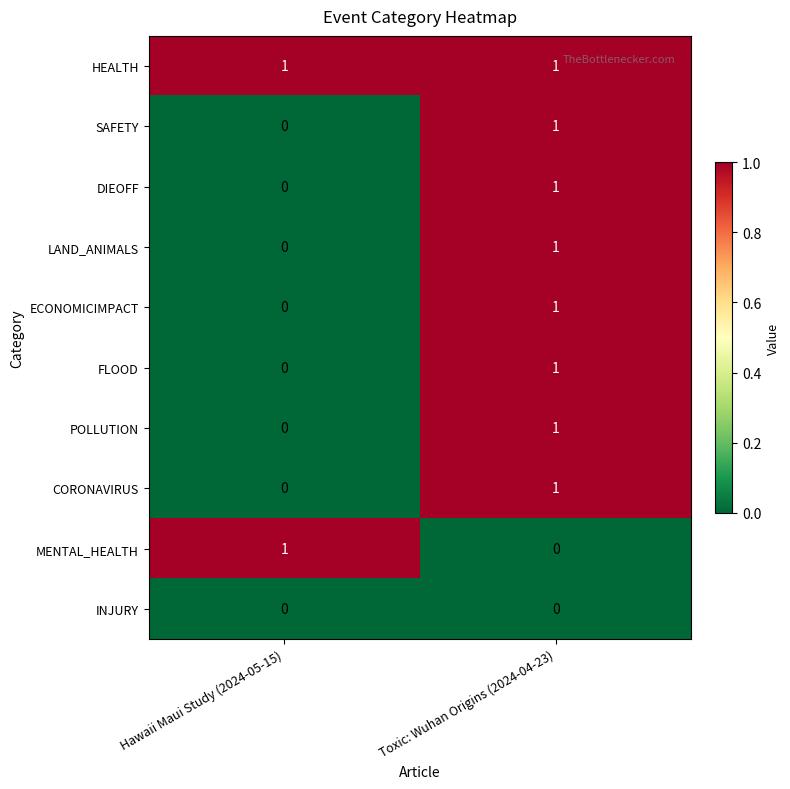

At which category is the sum across all series the highest?

Toxic: Wuhan Origins (2024-04-23)